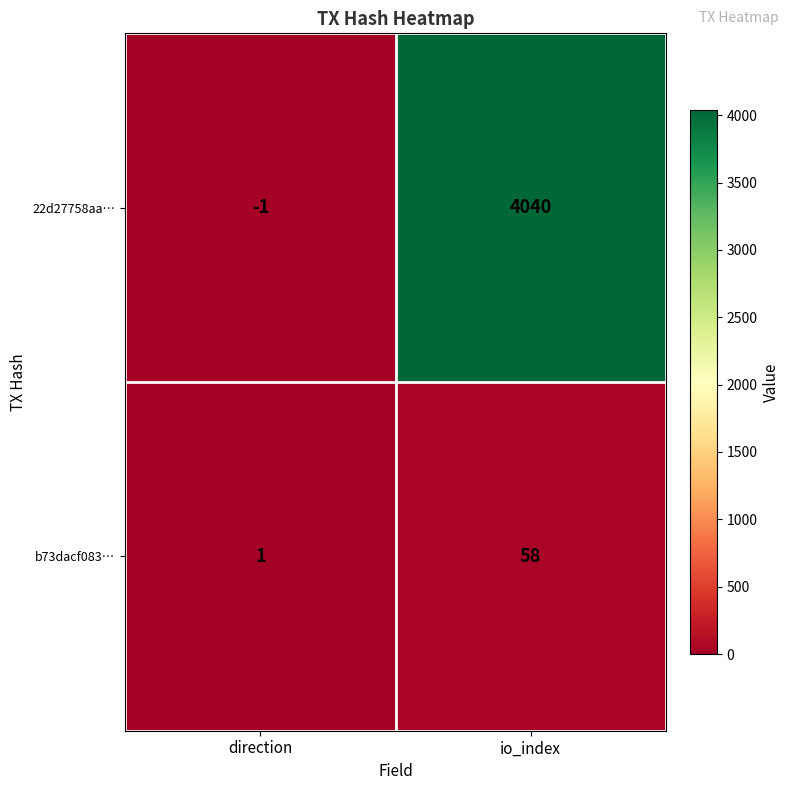

Reading left to right, transcribe all the data shown in this chart.

22d27758aa…: -1	4040
b73dacf083…: 1	58